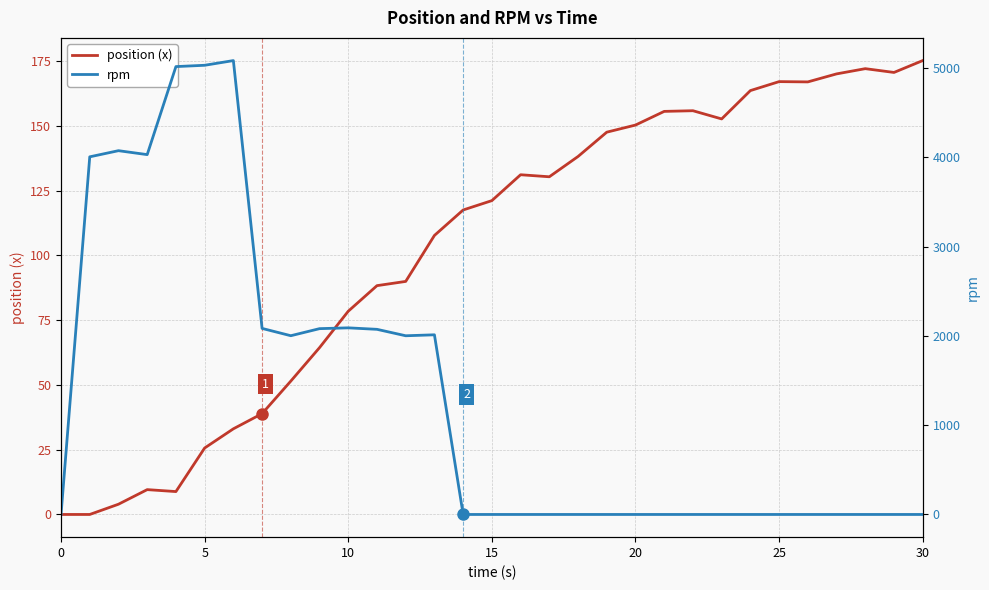

List the series in order of their peak value, lowest first.

position (x), rpm